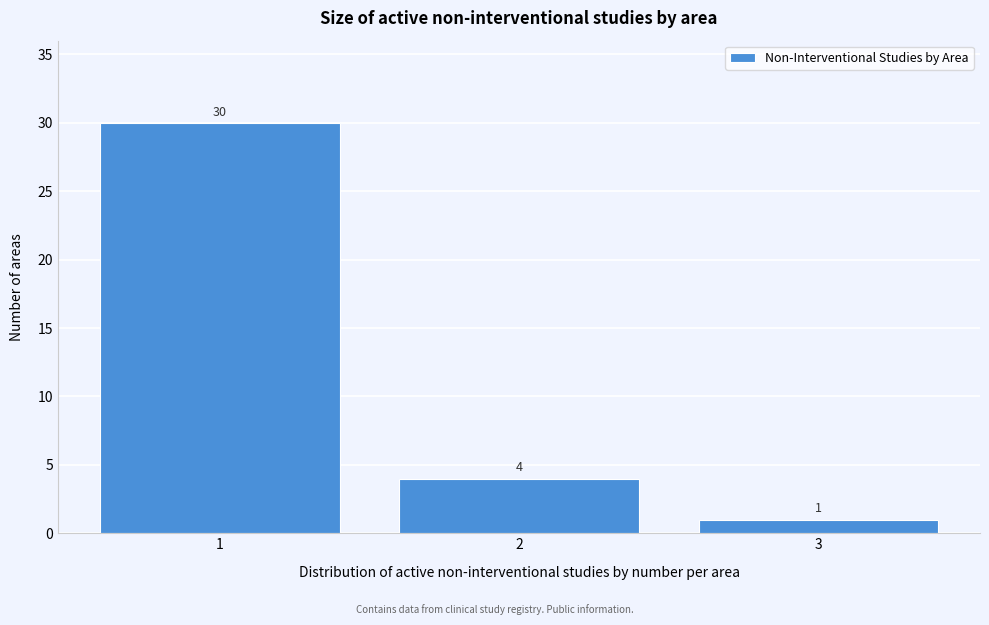

Over which range of the x-axis is the bar tallest?

0.5 to 1.5